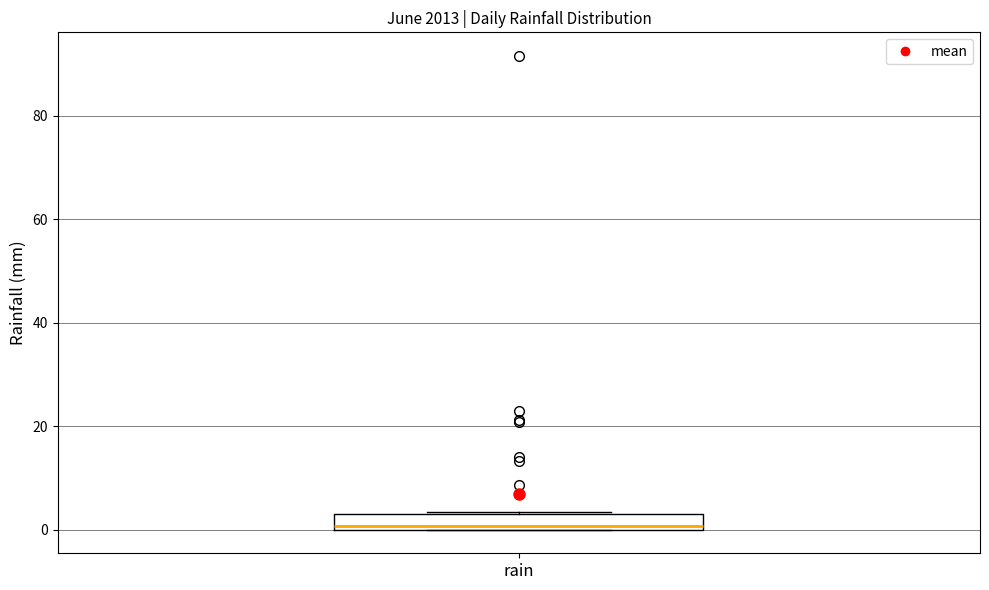

Where is the upper edge of the box for rain on the y-axis? The values are not printed on the chart, so give them approximately, as read against the axis.

4